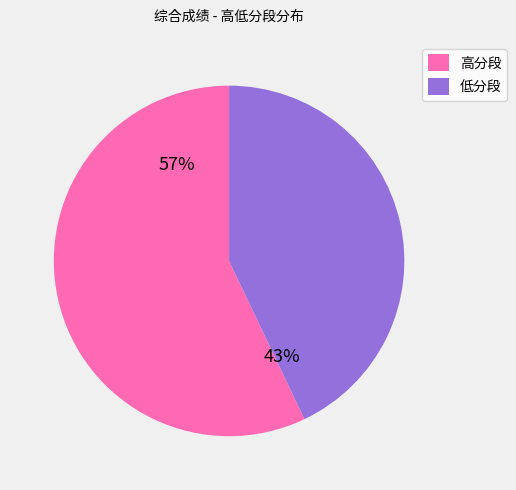

Is it true that 低分段 is 43% of the pie?

True